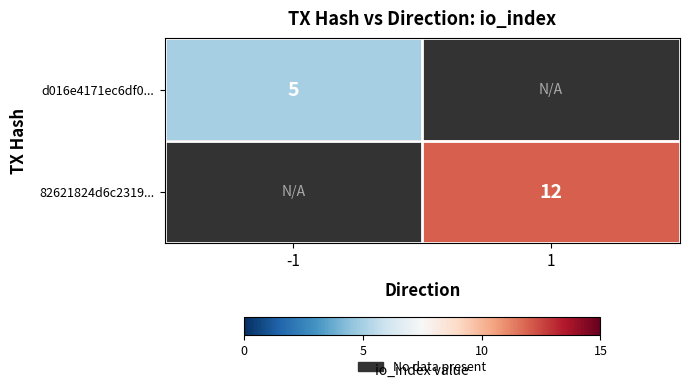

The value of 82621824d6c2319... at 1 is 12. True or false?

True